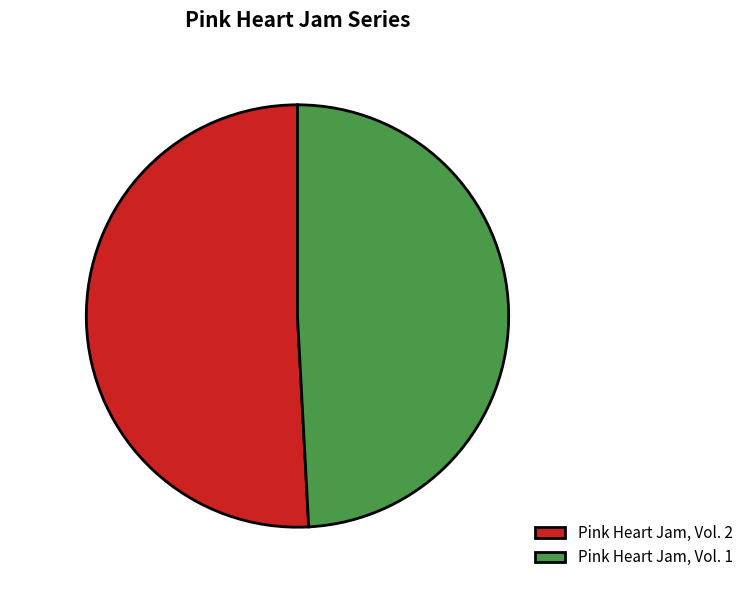

How many slices are in this pie chart?

2